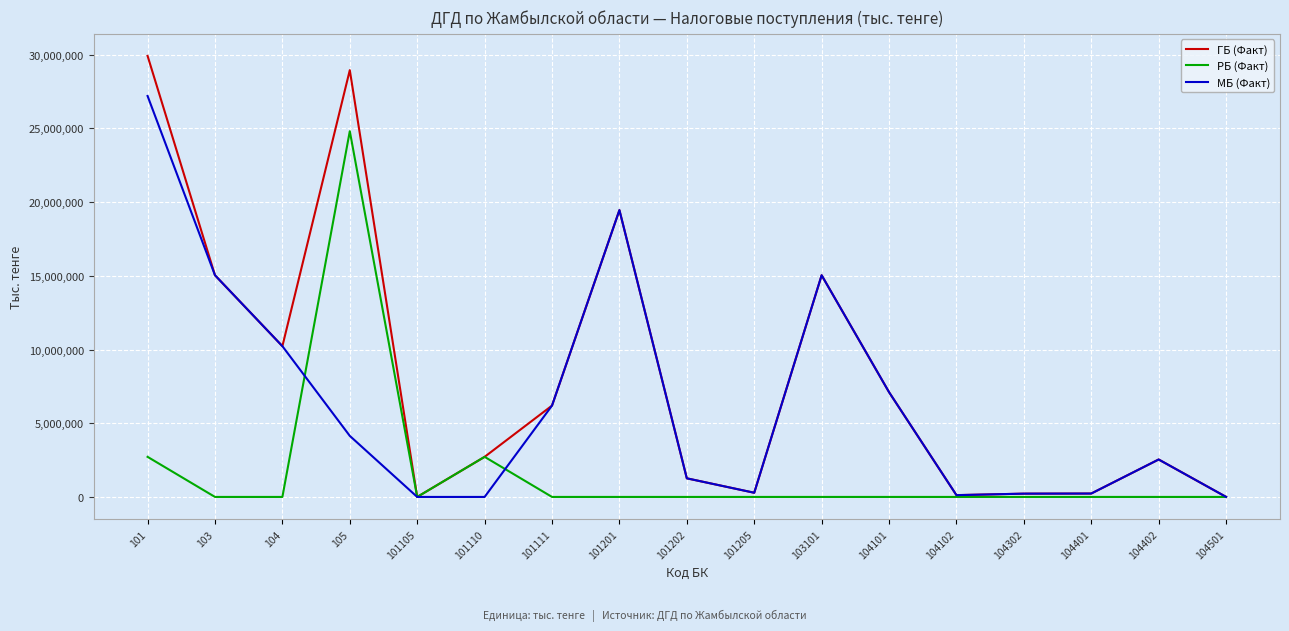

Where is the first local minimum for ГБ (Факт)?

104